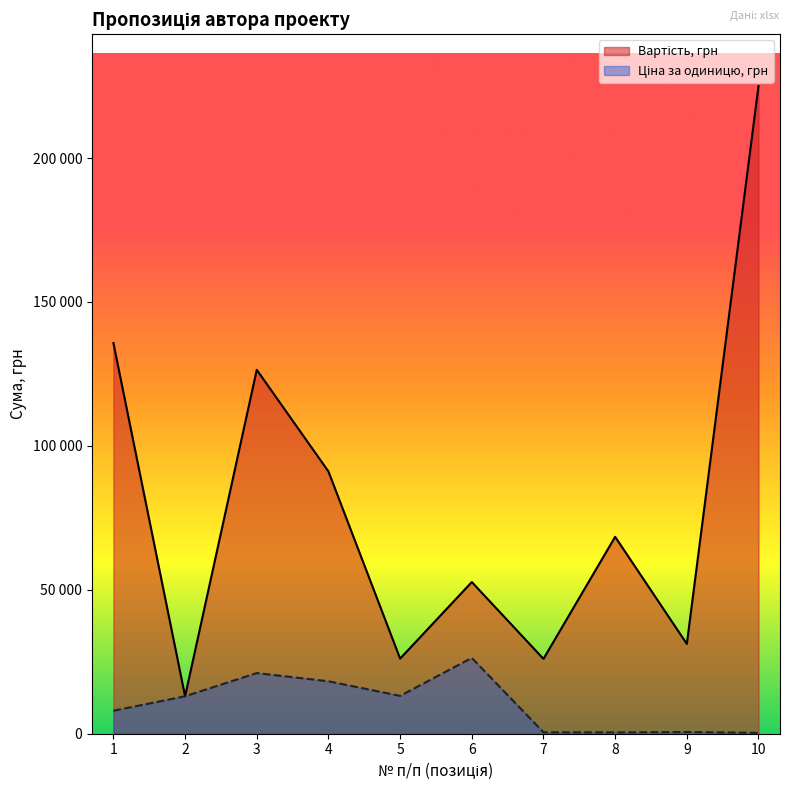

Where is Ціна за одиницю, грн nearest to the value 13323?

5